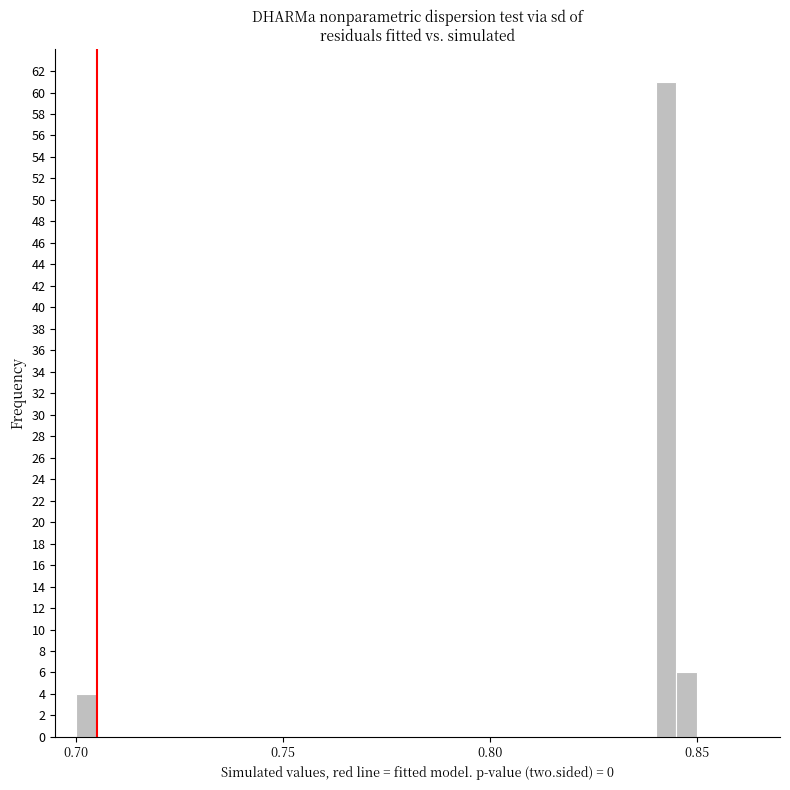

Read against the x-axis, roughly where is the centre of the tallest bar?

0.845